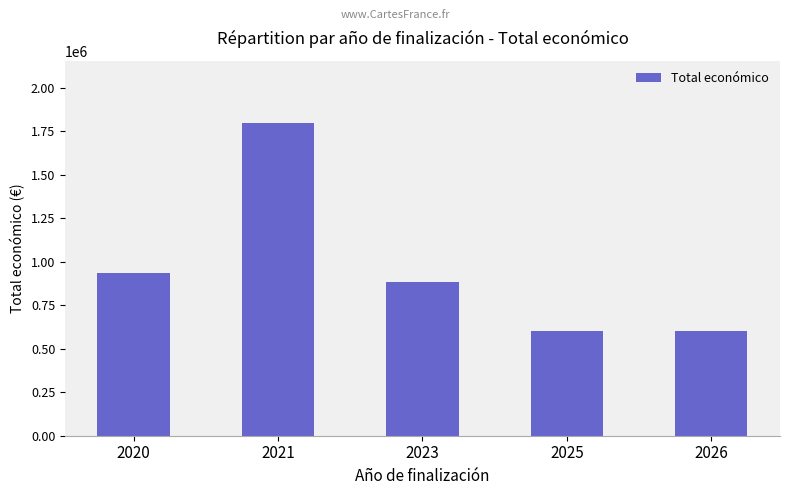

What is the value of the 2nd bar from the left?

1794724